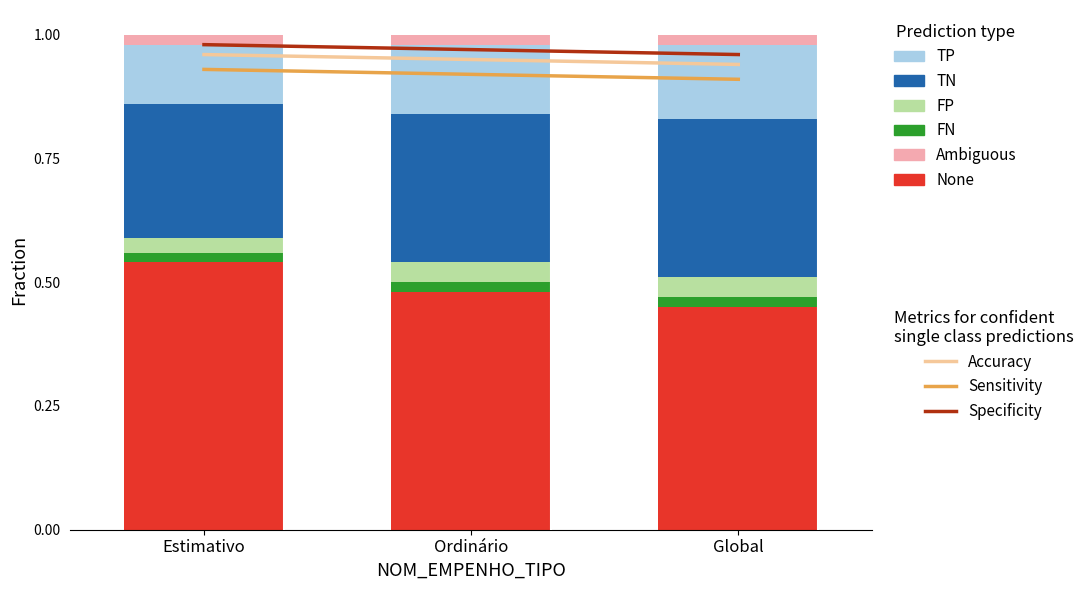

Which category has the highest value across all series?

Estimativo